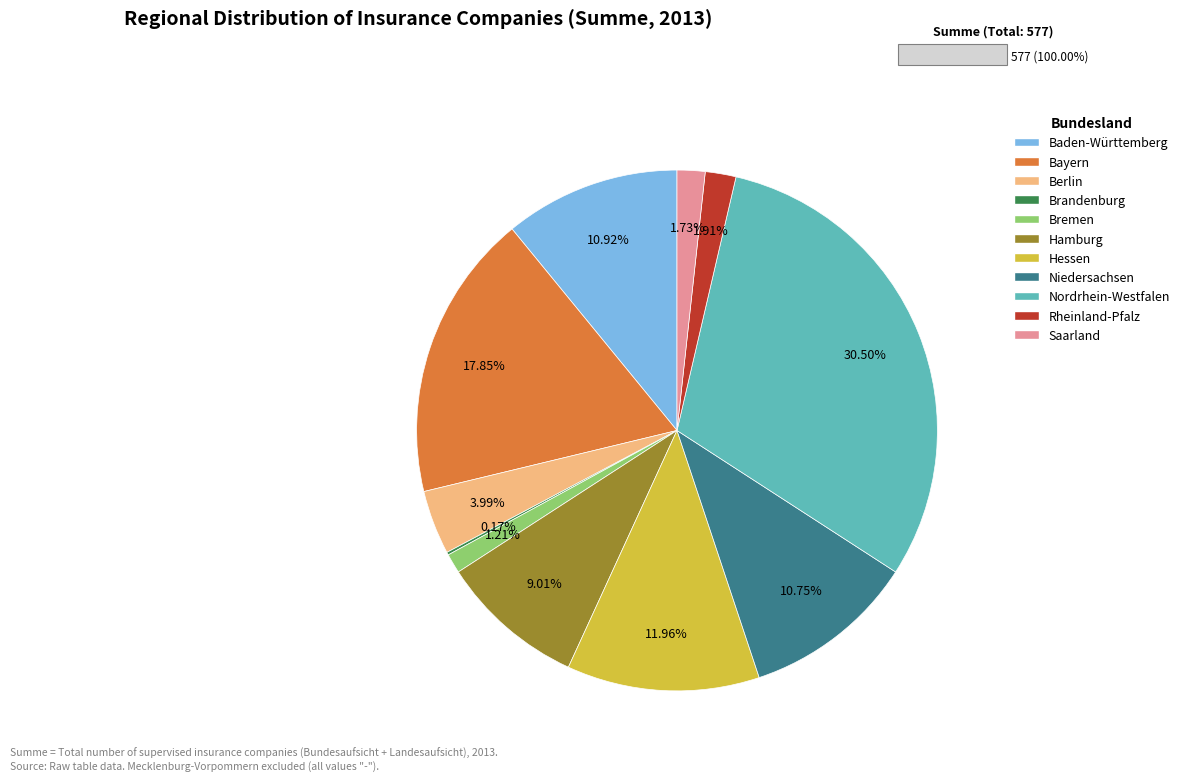

Which slice is the largest?

Nordrhein-Westfalen